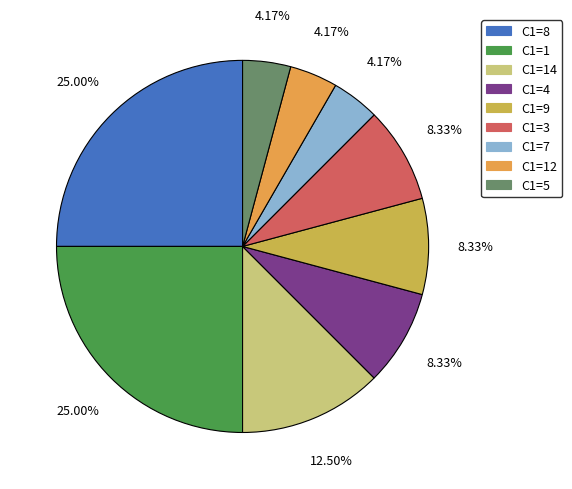

How many slices are in this pie chart?

9